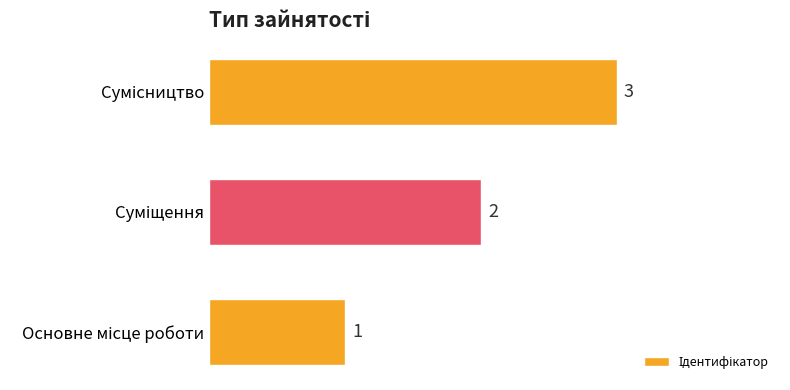

How many series are shown in this chart?

1